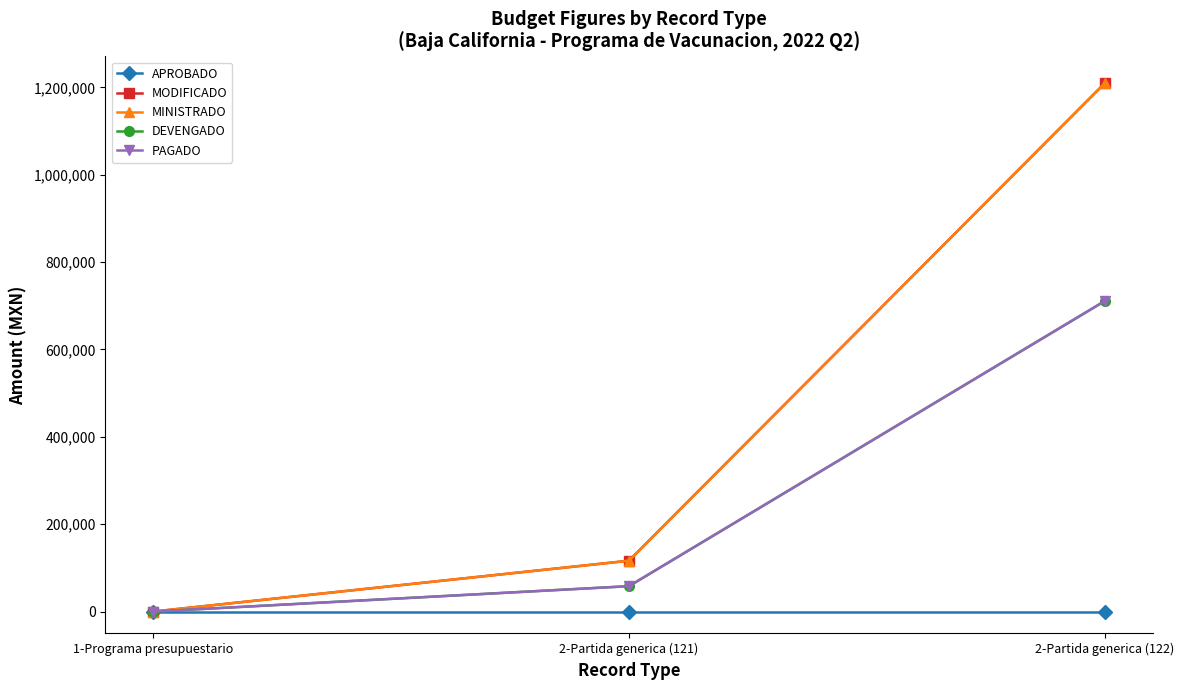

Is this an area chart (filled region under the line)?

No